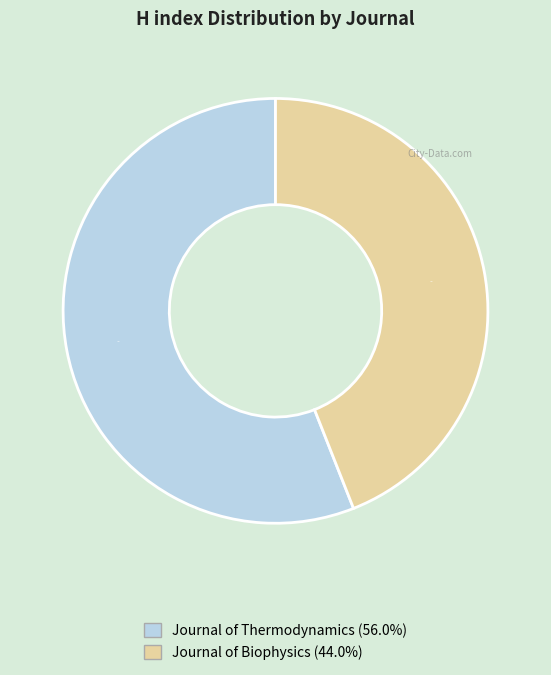

What is the ratio of the value at Journal of Biophysics to the value at Journal of Thermodynamics?

0.8